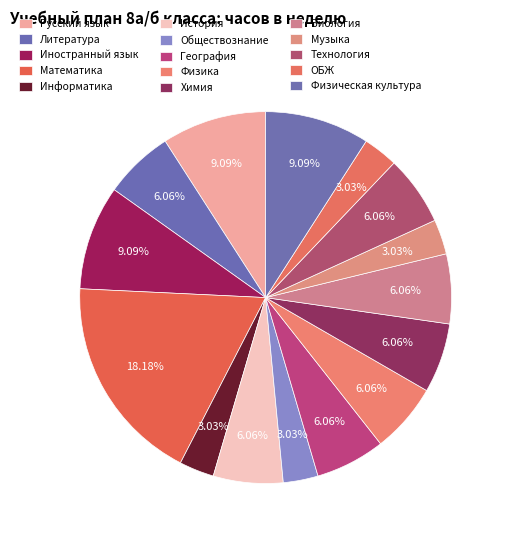

Does any single category account for the majority?

No